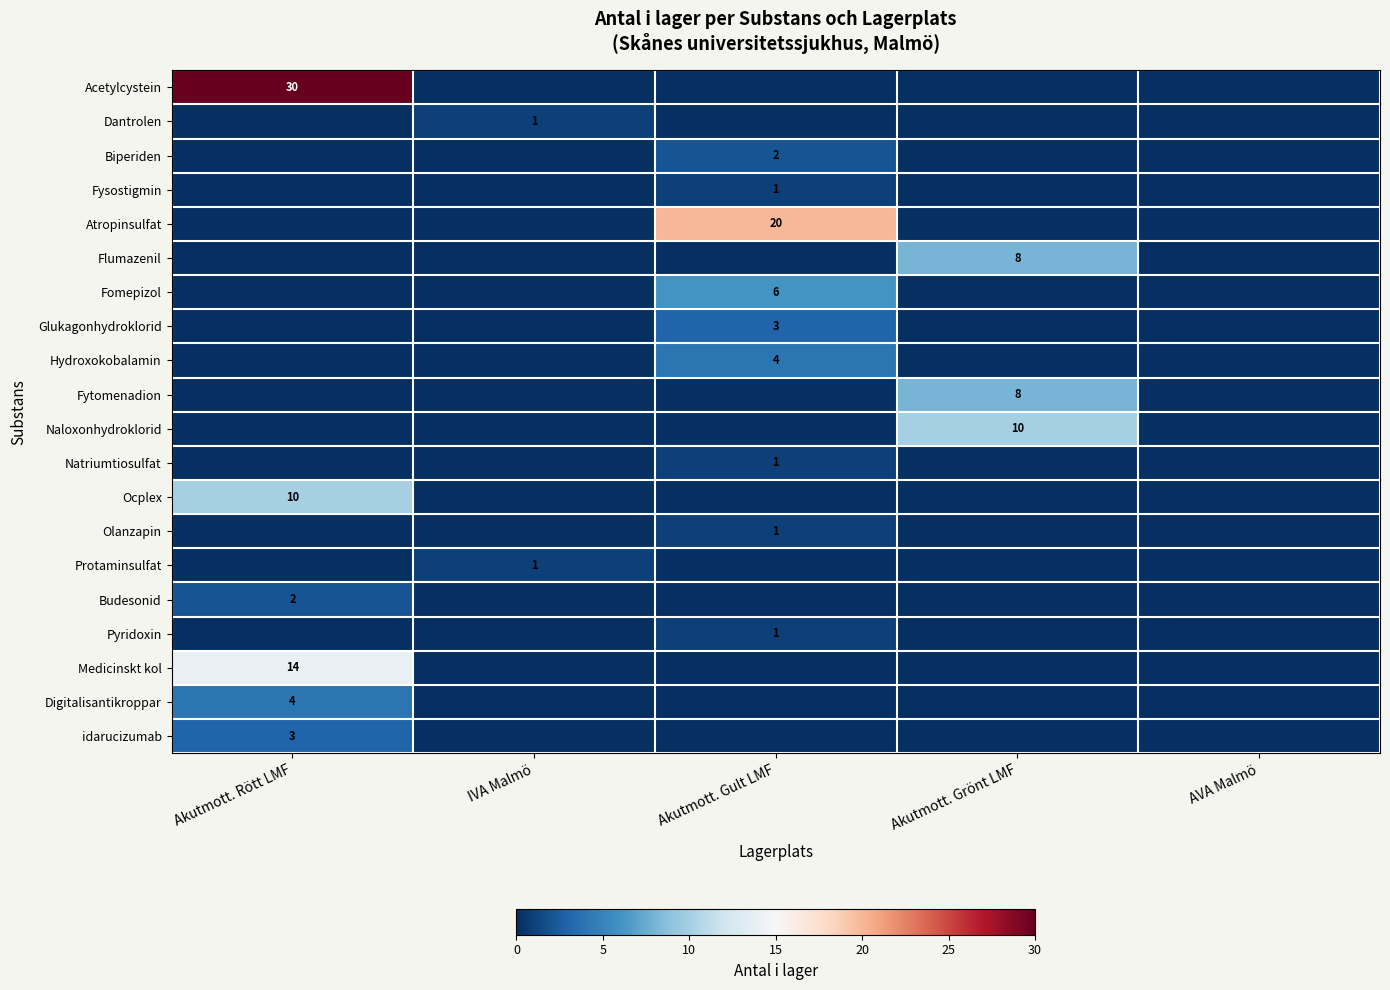

Count the Olanzapin values in the range 0 to 1.

5